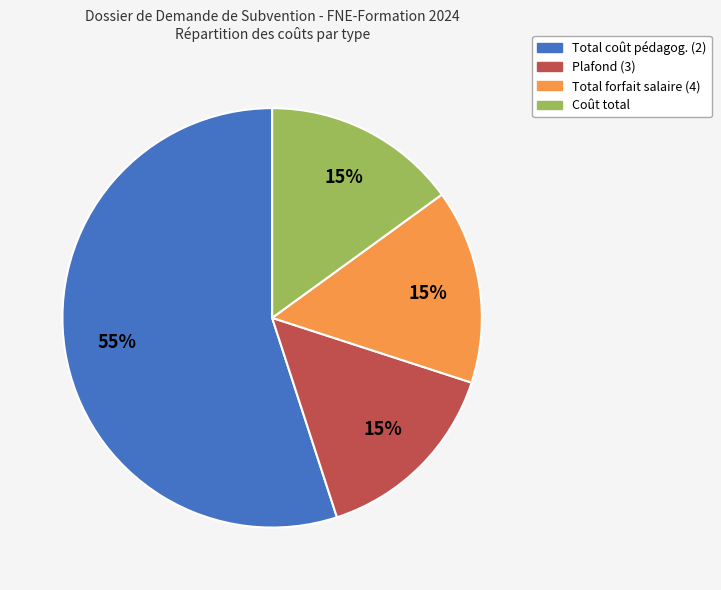

True or false: Coût total accounts for 8% of the total.

False